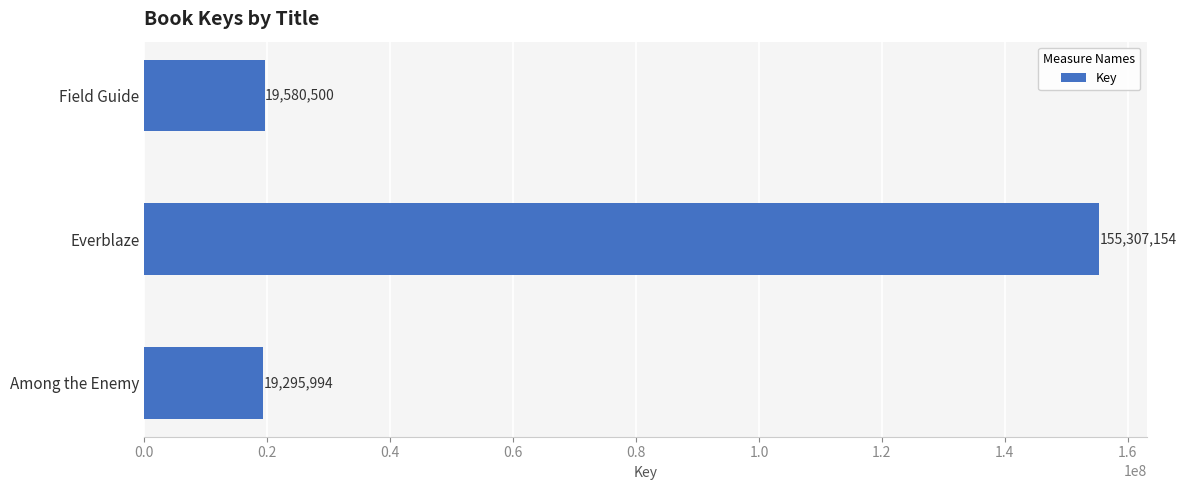

Are the bars horizontal?

Yes